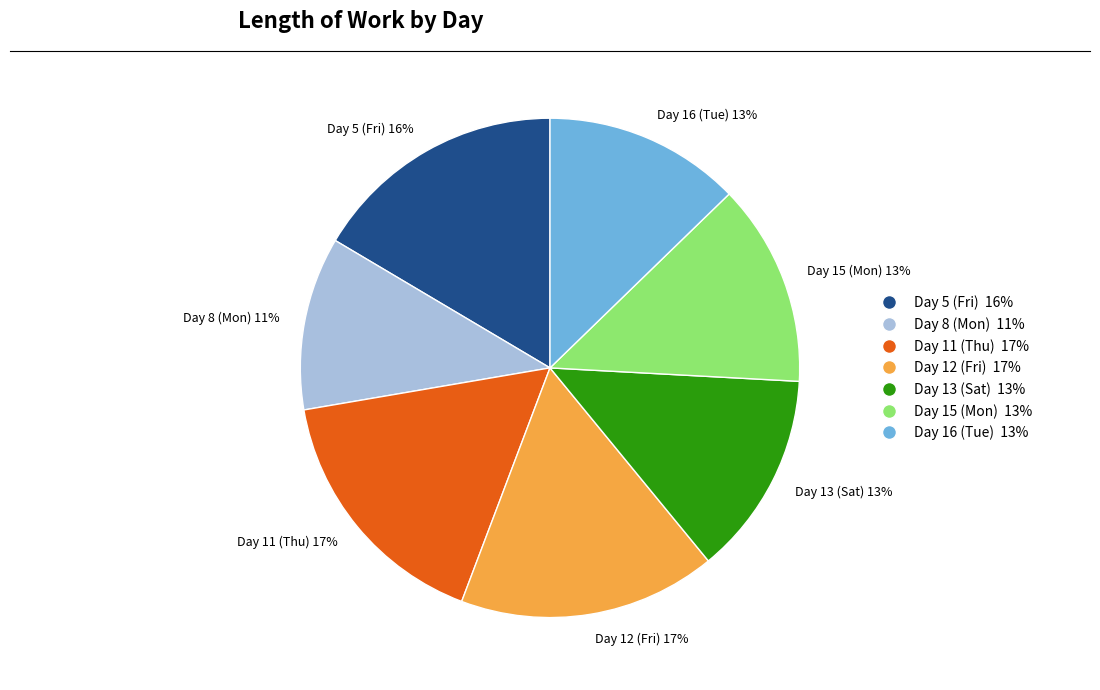

To the nearest percent, what portion does Day 13 (Sat) represent?

13%